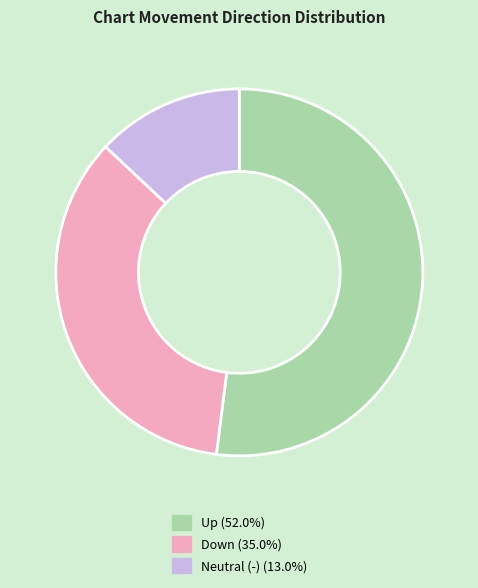

How many slices are in this pie chart?

3